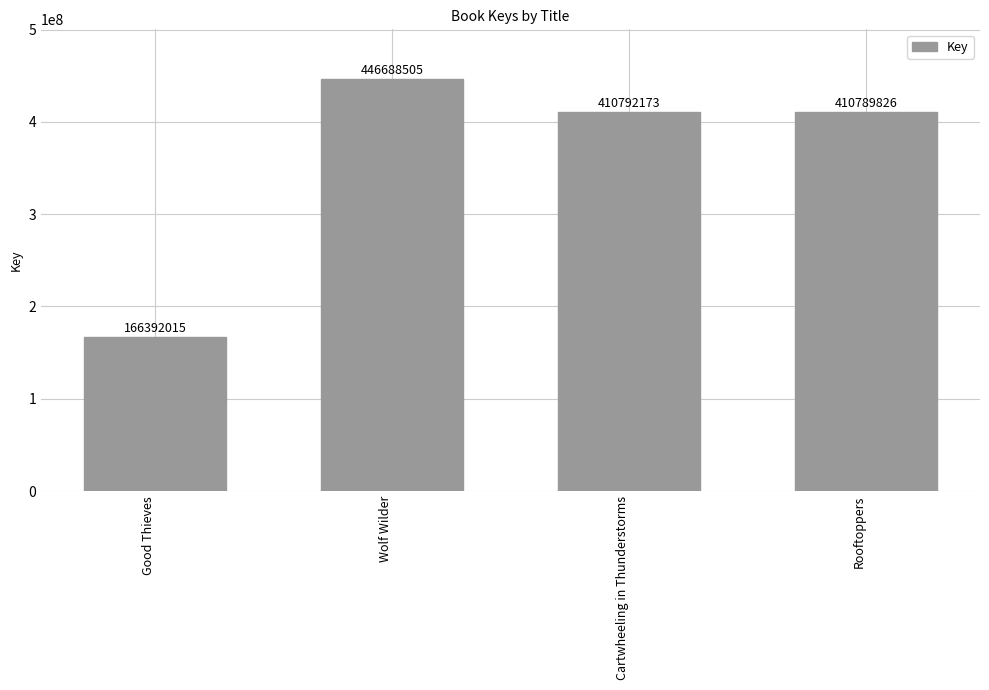

Rank the categories by value from lowest to highest.

Good Thieves, Rooftoppers, Cartwheeling in Thunderstorms, Wolf Wilder